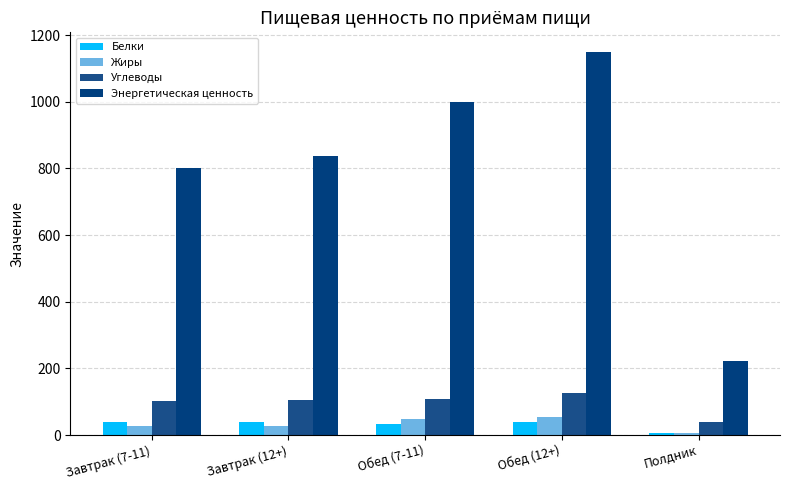

How many groups of bars are there?

5